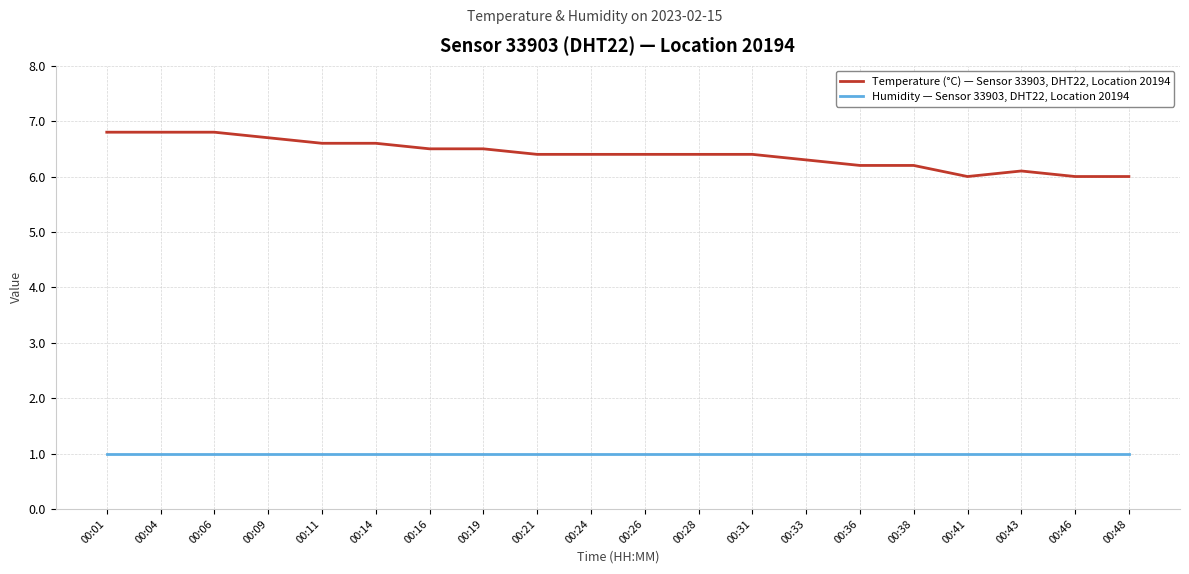

What value does the Humidity — Sensor 33903, DHT22, Location 20194 series have at 00:11?

1.0